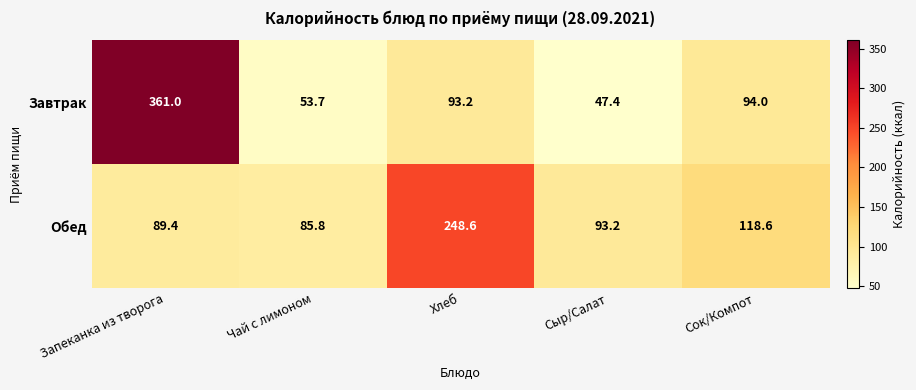

Which series changed the most between Чай с лимоном and Сыр/Салат?

Обед